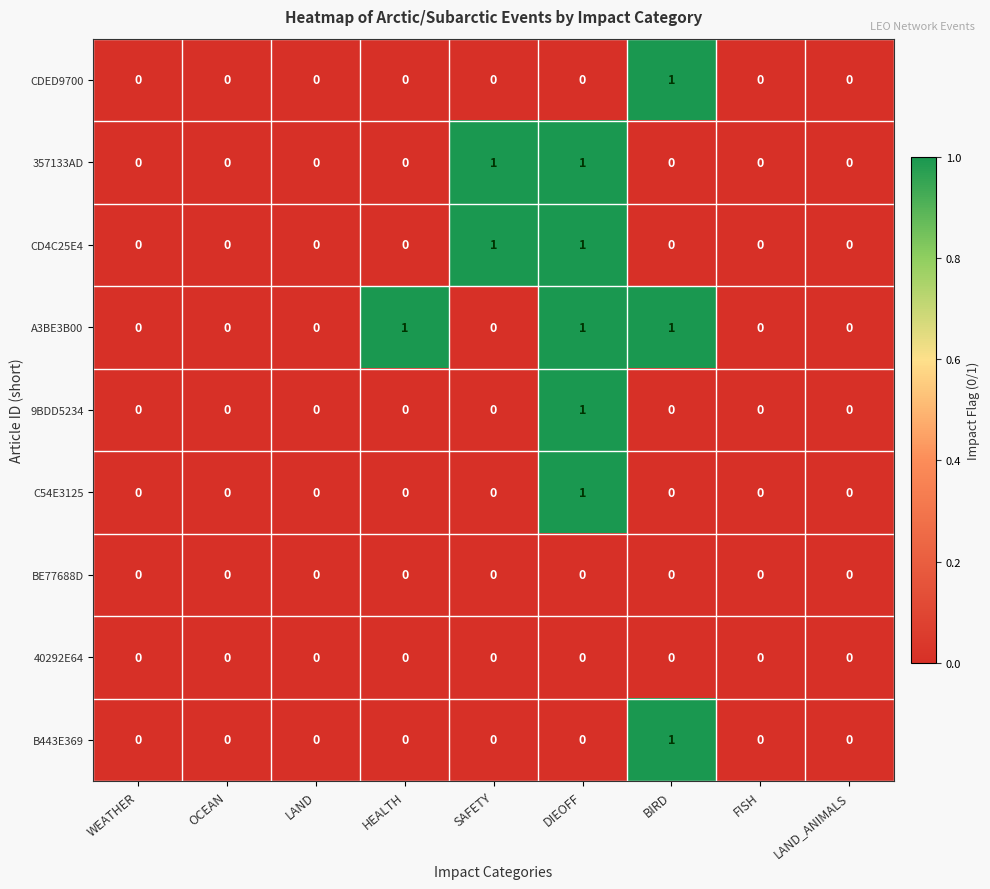

What is the greatest value displayed?

1